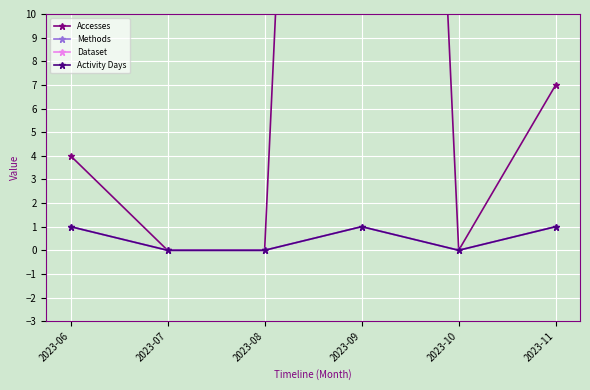

Reading right to left, what are all the values shown in this chart?

Accesses: 2023-11=7	2023-10=0	2023-09=89	2023-08=0	2023-07=0	2023-06=4
Methods: 2023-11=1	2023-10=0	2023-09=1	2023-08=0	2023-07=0	2023-06=1
Dataset: 2023-11=1	2023-10=0	2023-09=1	2023-08=0	2023-07=0	2023-06=1
Activity Days: 2023-11=1	2023-10=0	2023-09=1	2023-08=0	2023-07=0	2023-06=1